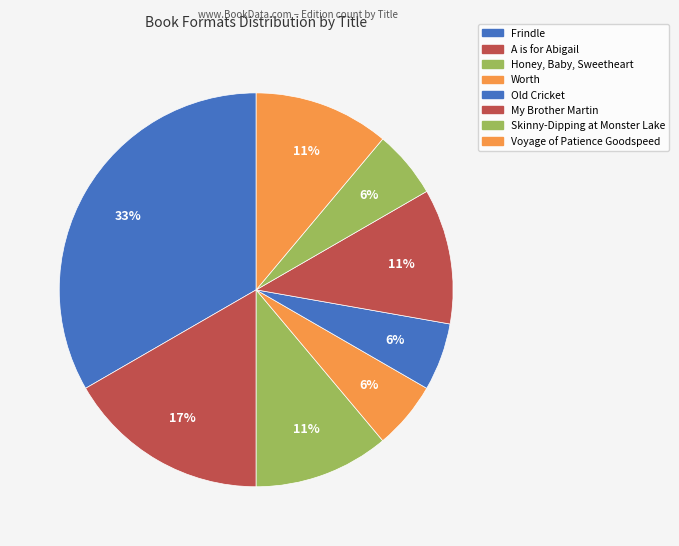

Rank the categories by value from lowest to highest.

Worth, Old Cricket, Skinny-Dipping at Monster Lake, Honey, Baby, Sweetheart, My Brother Martin, Voyage of Patience Goodspeed, A is for Abigail, Frindle